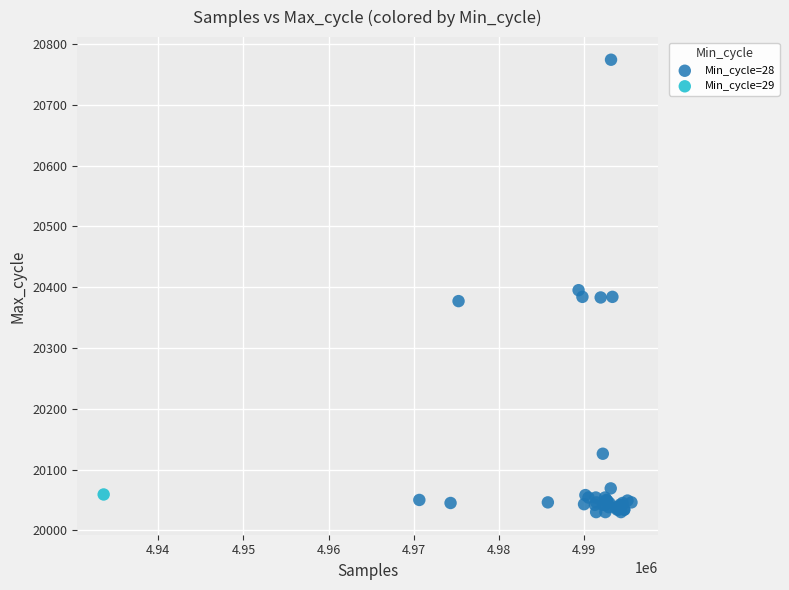

What are all the series names shown in the legend?

Min_cycle=28, Min_cycle=29